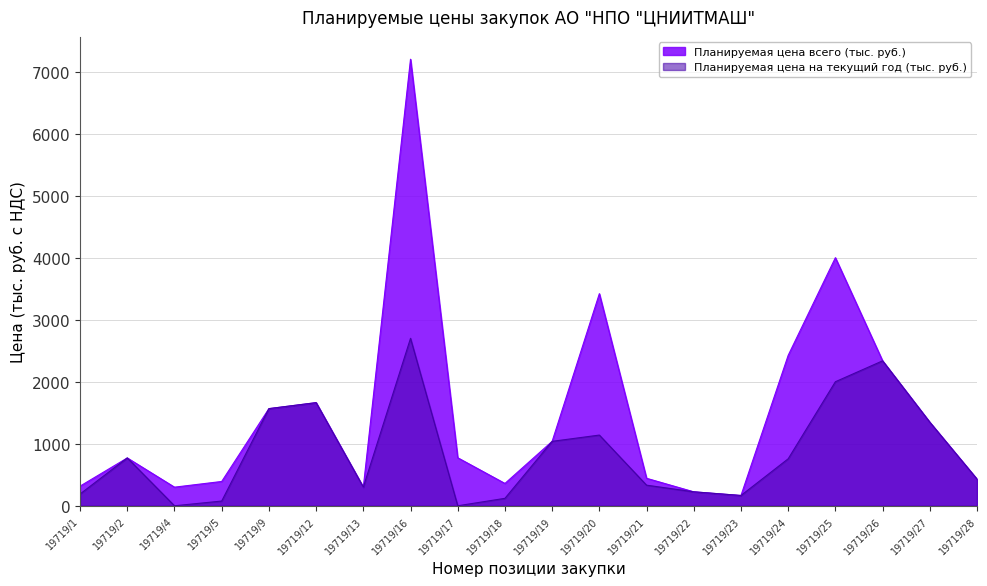

Does the chart have visible grid lines?

Yes